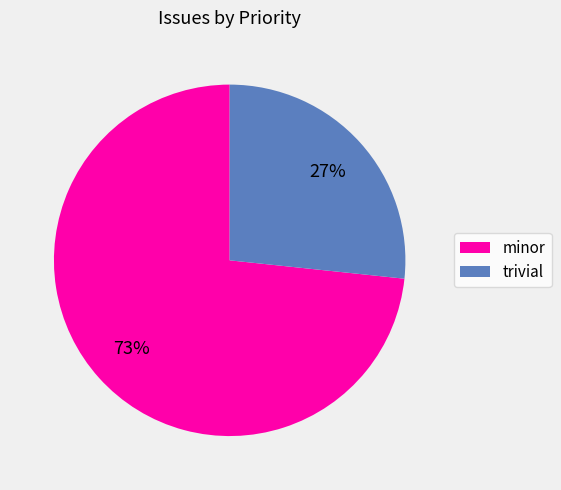

Is there any slice that represents more than half of the pie?

Yes